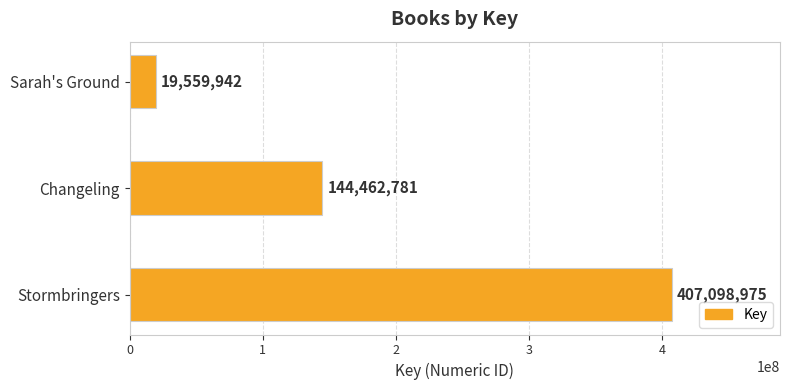

Reading top to bottom, list all the values displayed in this chart.

19559942	144462781	407098975